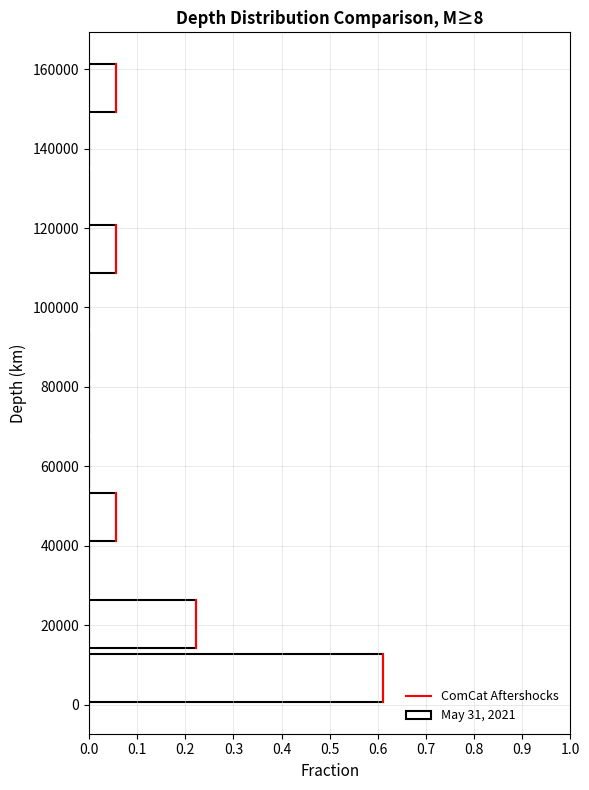

What is the length of the bar covering 40000 to 54000 on the y-axis? Neither the bar edges nor the lengths are printed on the chart, so give them approximately, as read against the axes.

0.06